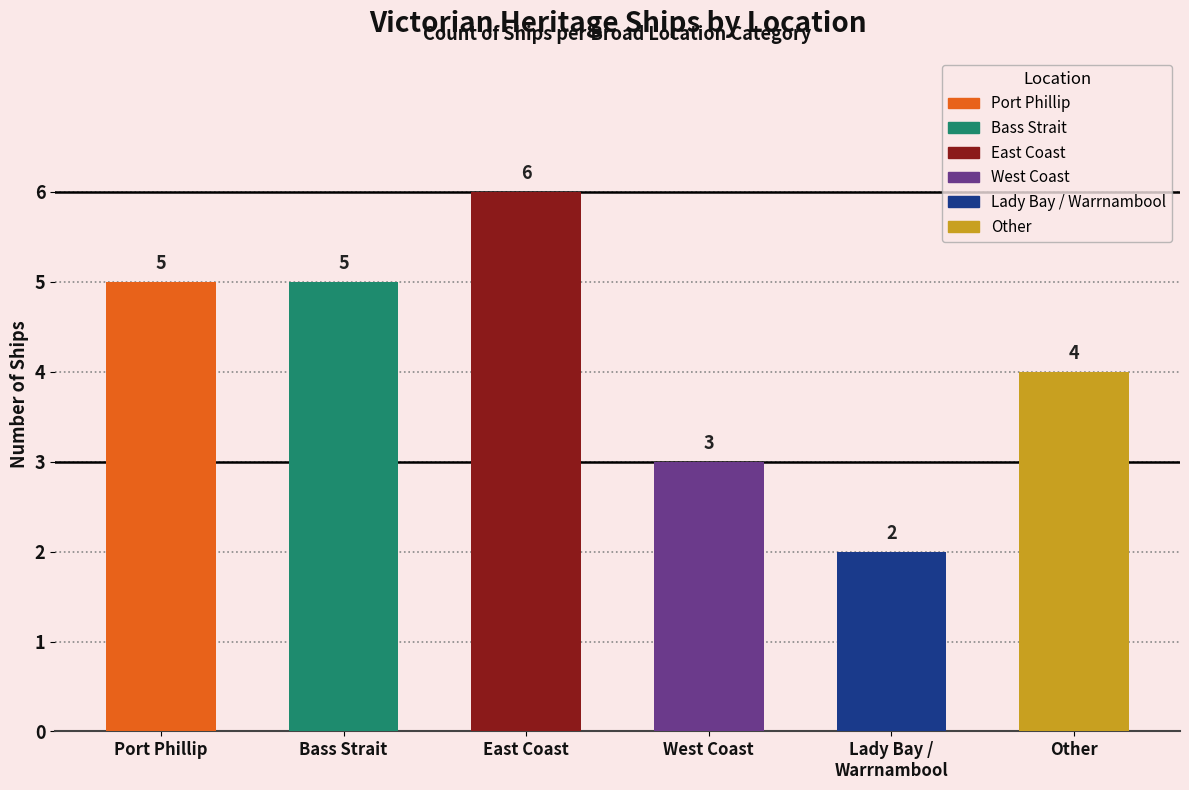

Reading left to right, transcribe all the data shown in this chart.

Port Phillip=5	Bass Strait=5	East Coast=6	West Coast=3	Lady Bay / Warrnambool=2	Other=4